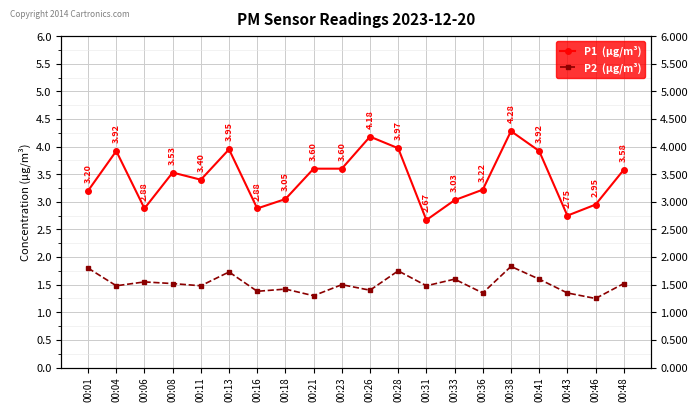

At how many categories does at least one series exceed 2?

20